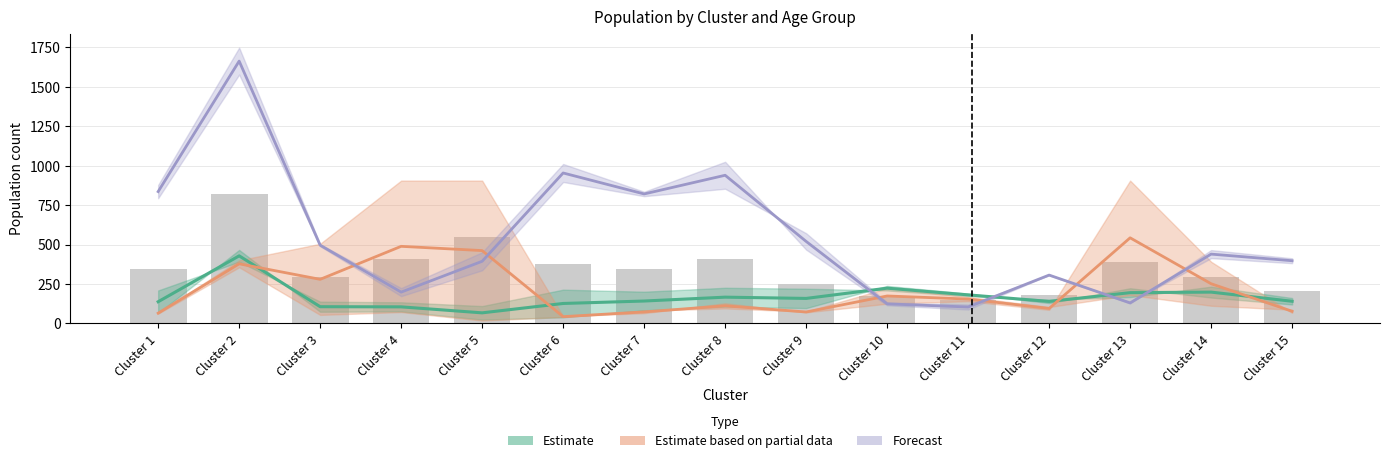

What is the smallest value displayed?

18